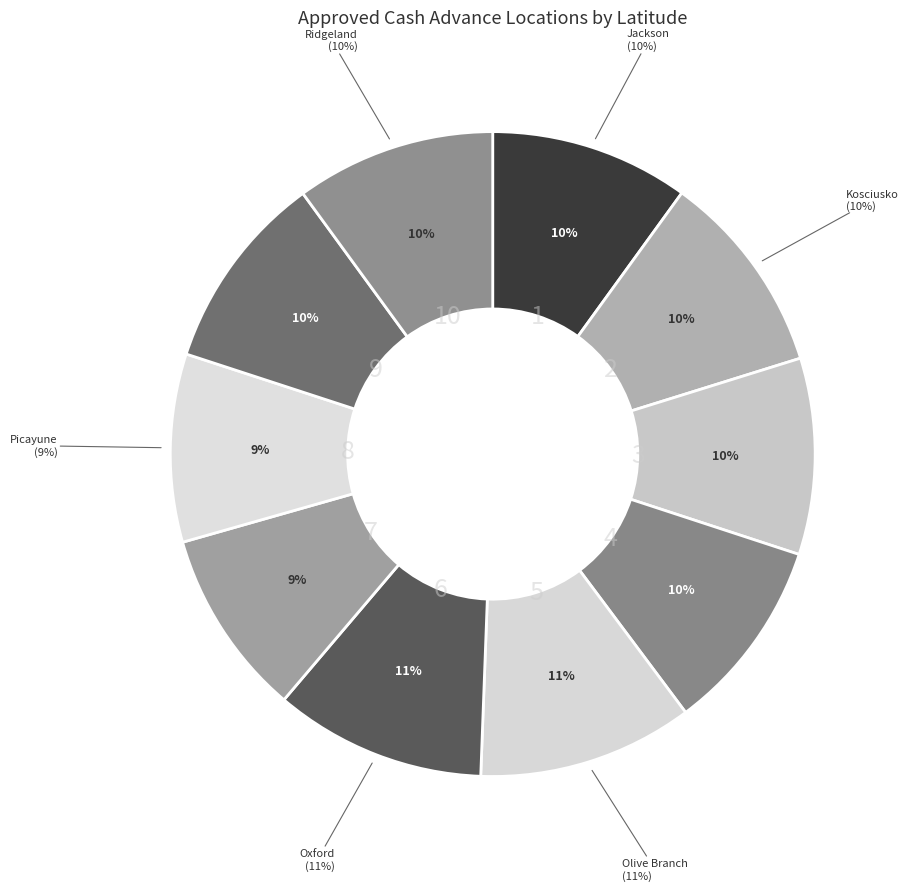

What portion of the pie excludes Approved Cash Olive Branch?

89.2%